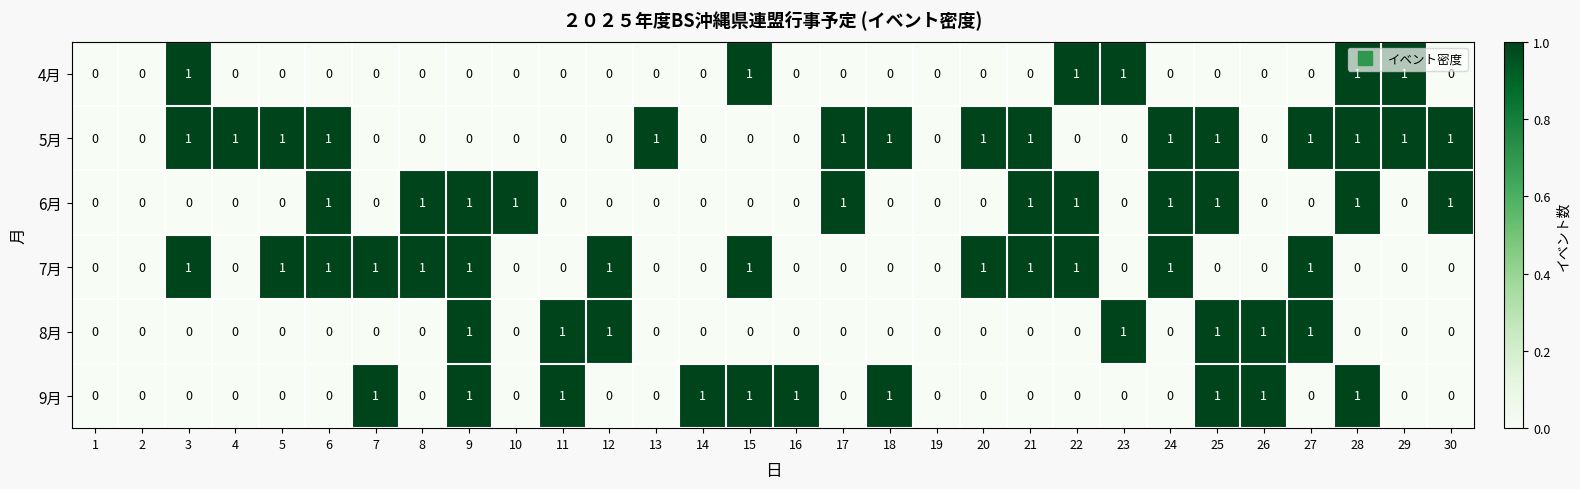

Which series has the largest total across all categories?

5月